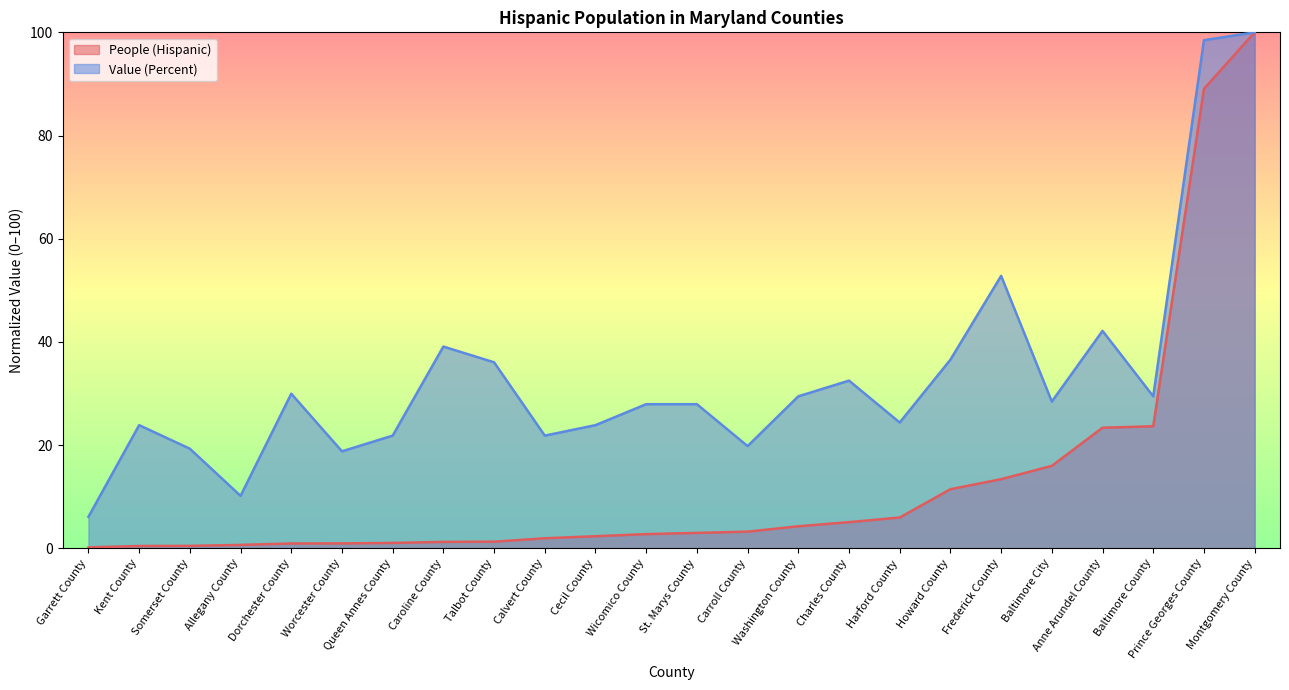

Does the chart display data point markers on the line(s)?

No